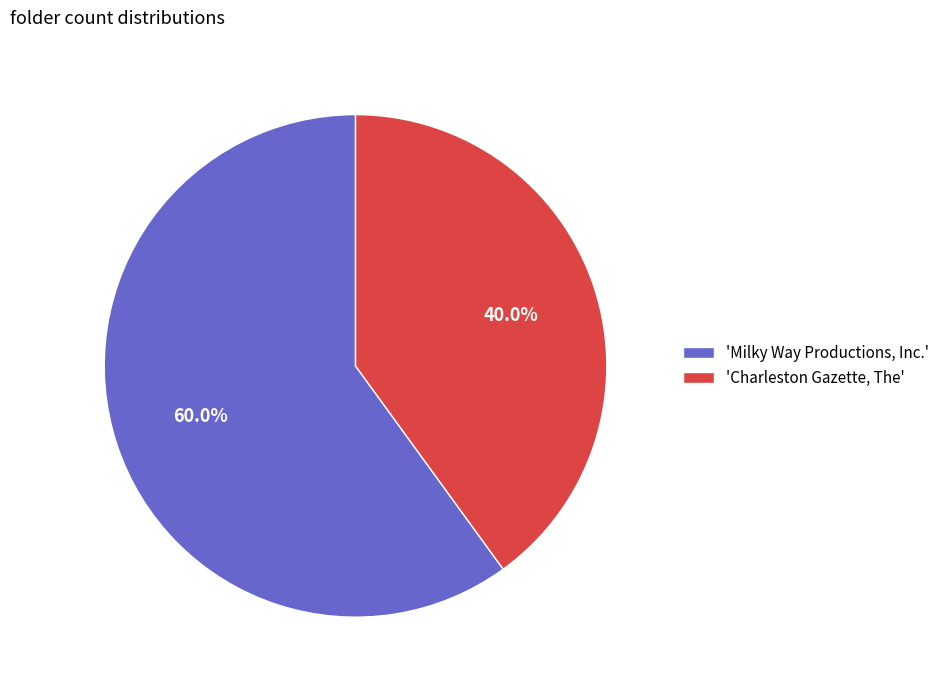

Is there a majority slice in this chart?

Yes